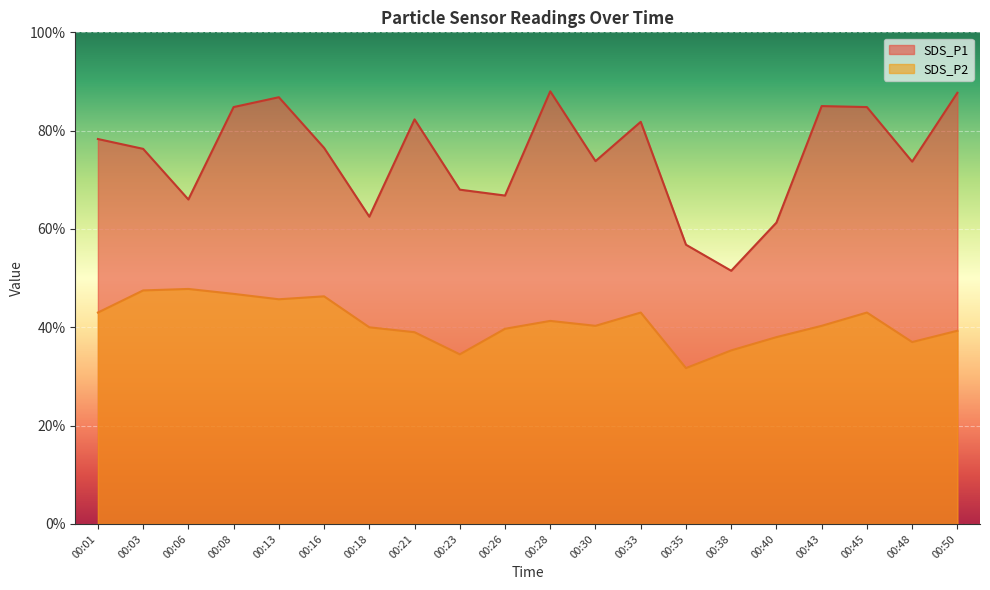

True or false: SDS_P2 and SDS_P1 cross at least once.

False